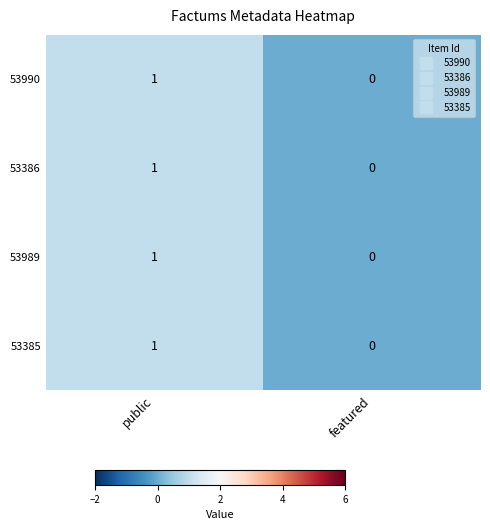

Reading left to right, transcribe all the data shown in this chart.

53990: 1	0
53386: 1	0
53989: 1	0
53385: 1	0